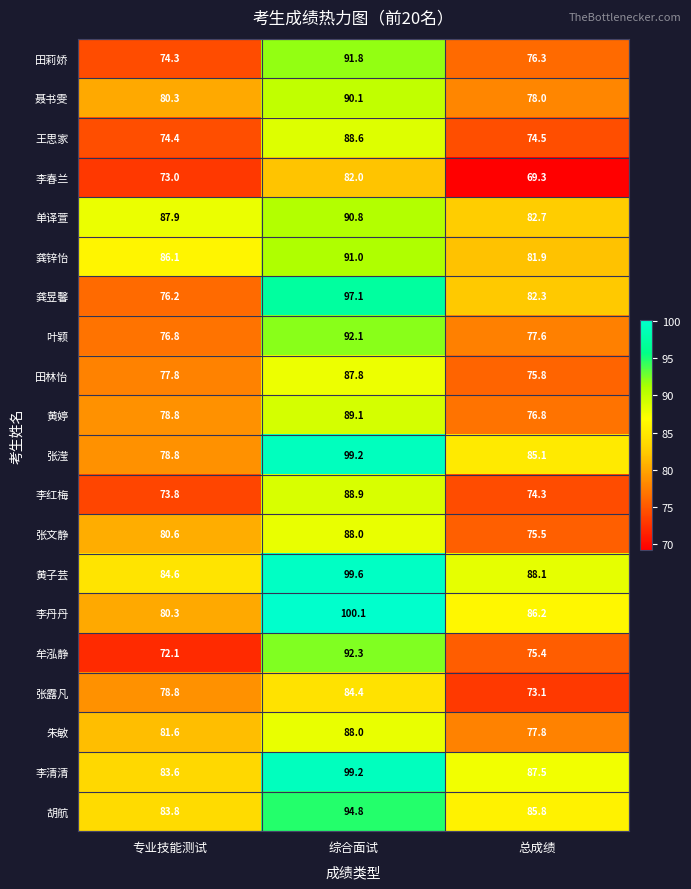

What is the greatest value displayed?

100.1